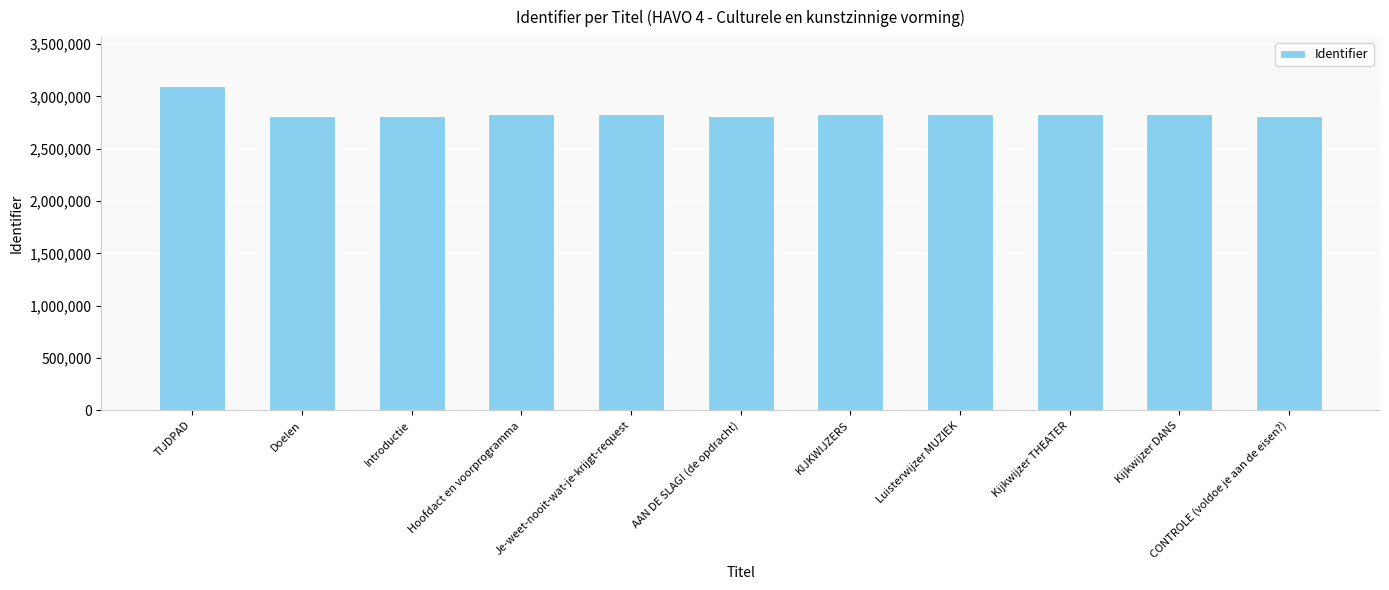

Which has a higher value, TIJDPAD or Introductie?

TIJDPAD